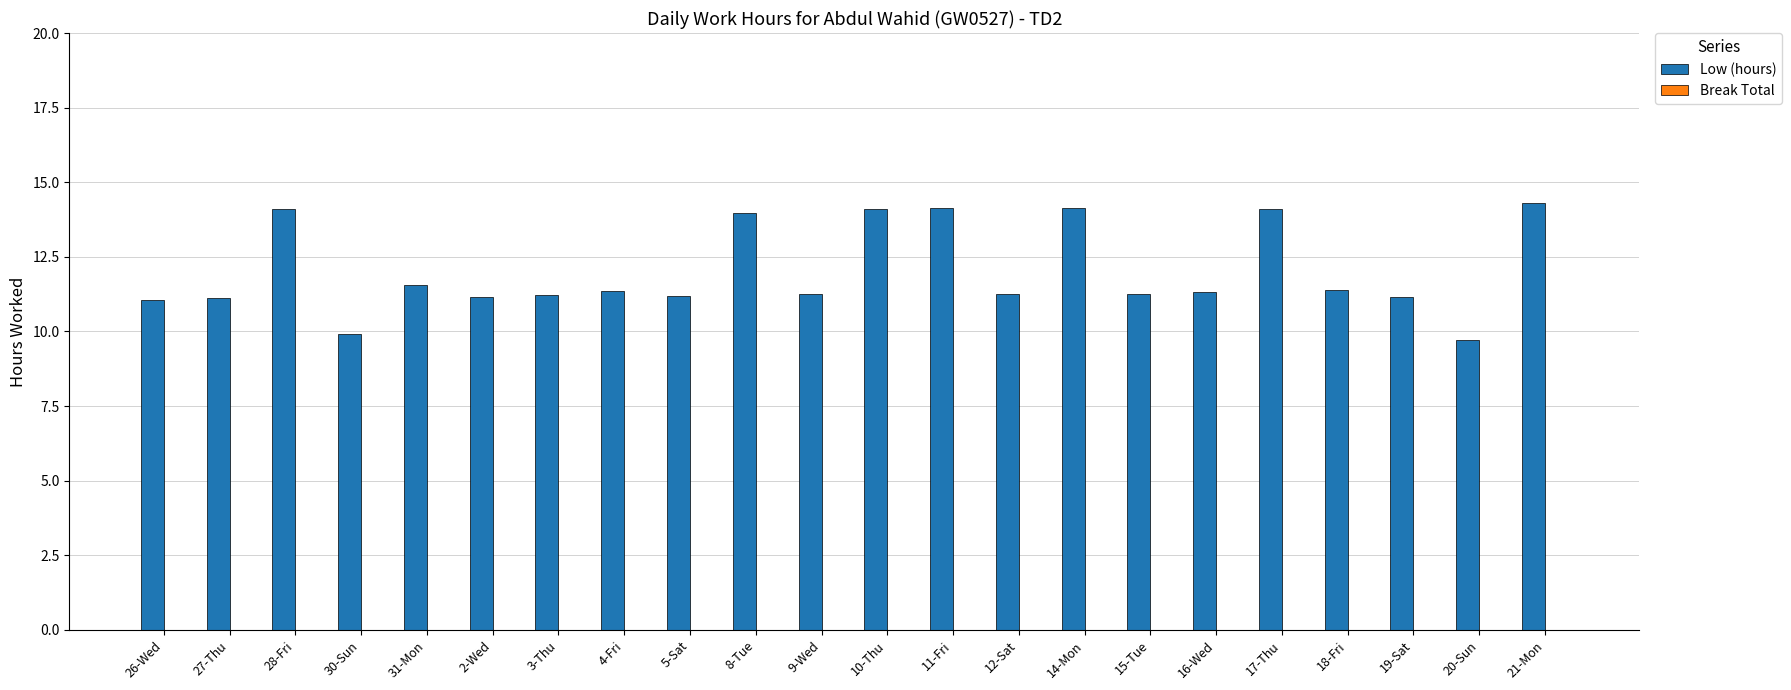

What position from the left is 20-Sun?

21